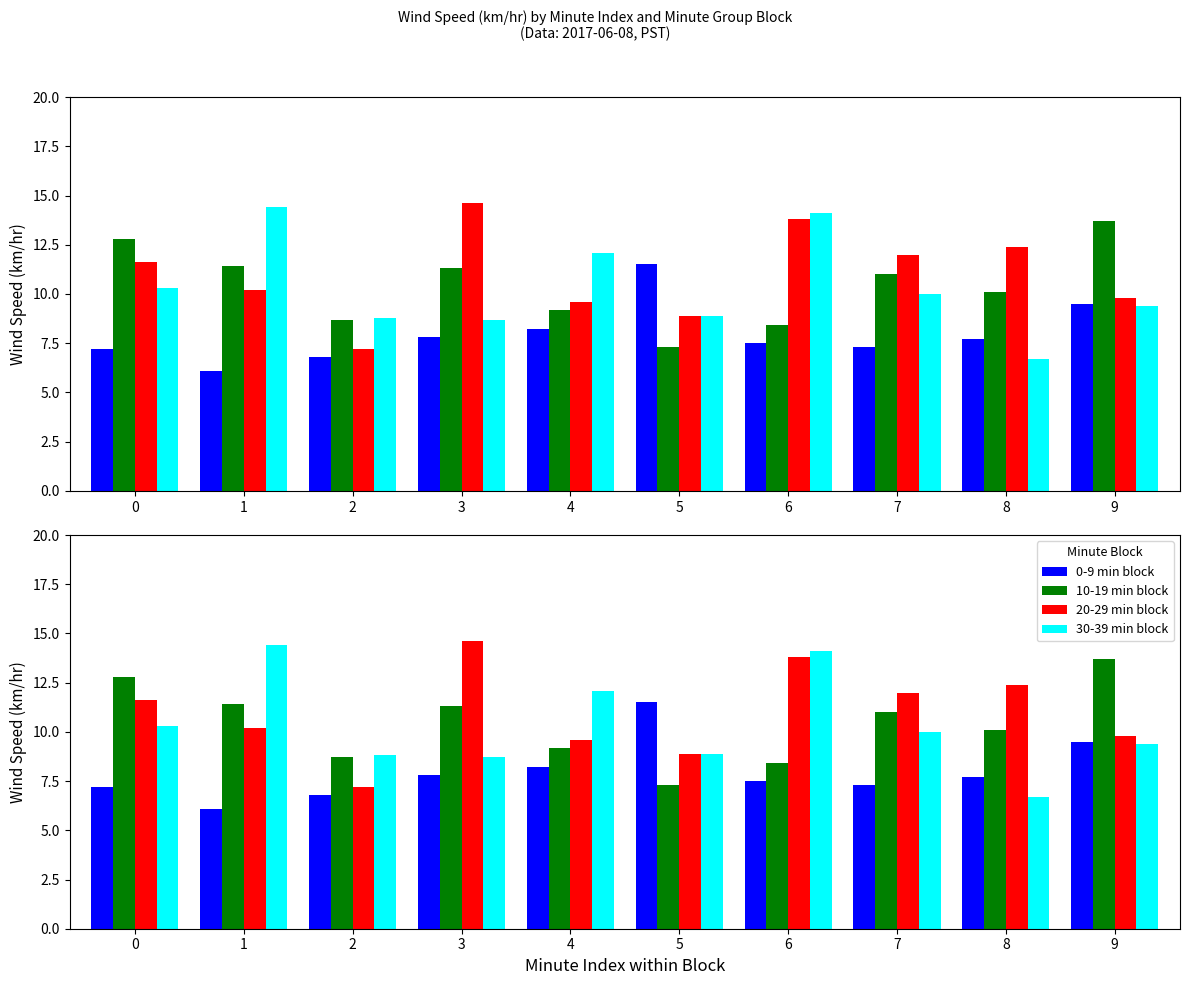

What is the value of the 20-29 min block bar at the 7th from the left?

13.8